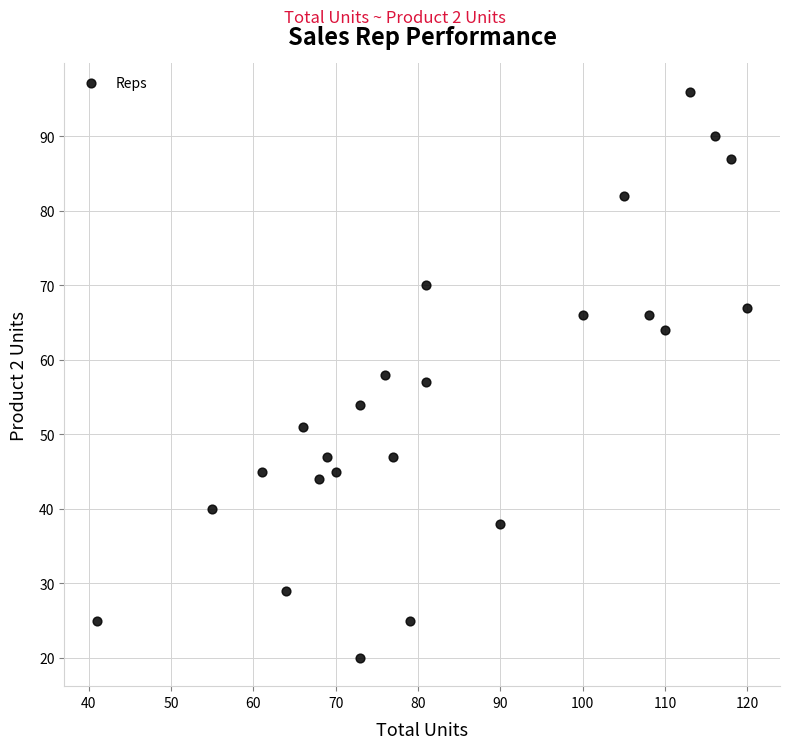

What is the range of X values (max minus min)?

79